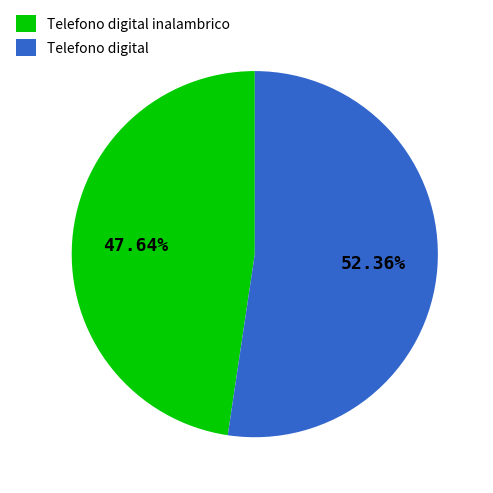

Which category has the biggest portion of the pie?

Telefono digital